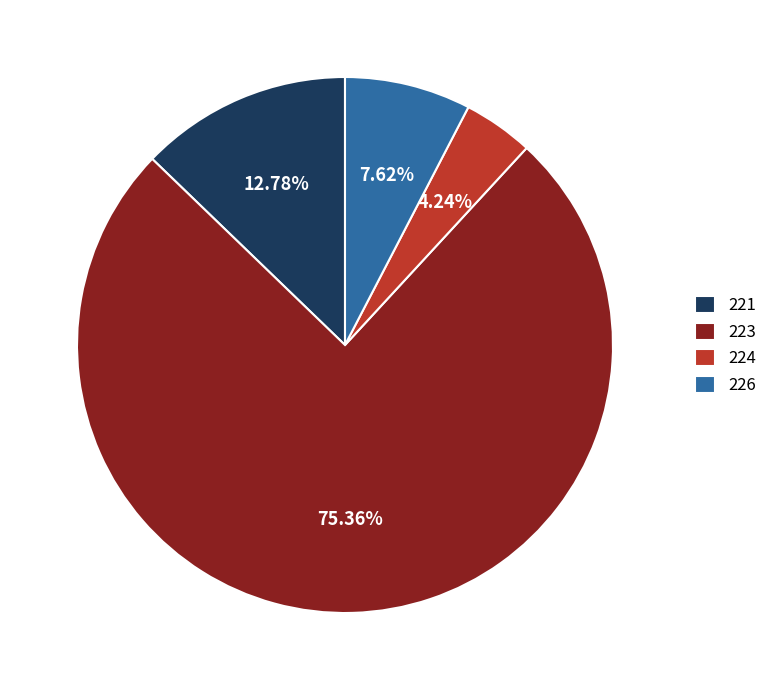

Is there any slice that represents more than half of the pie?

Yes